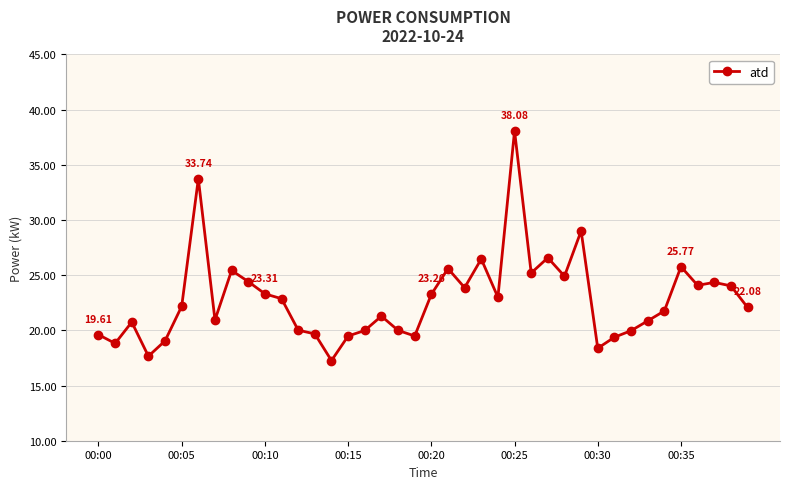

True or false: there are more than 0 points higher than both neighbors.

True